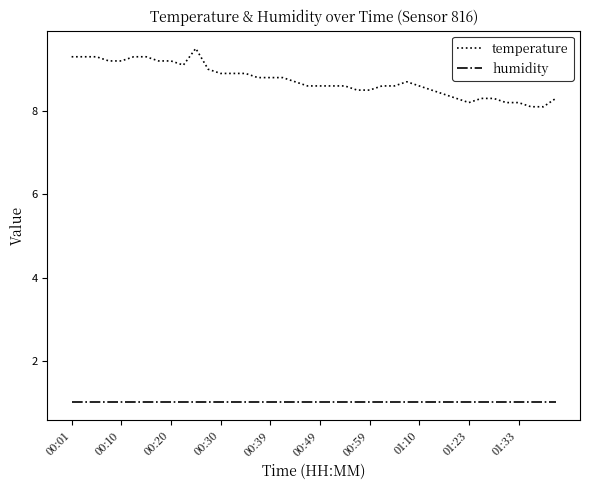

Rank the series by their average value, from highest to lowest.

temperature, humidity